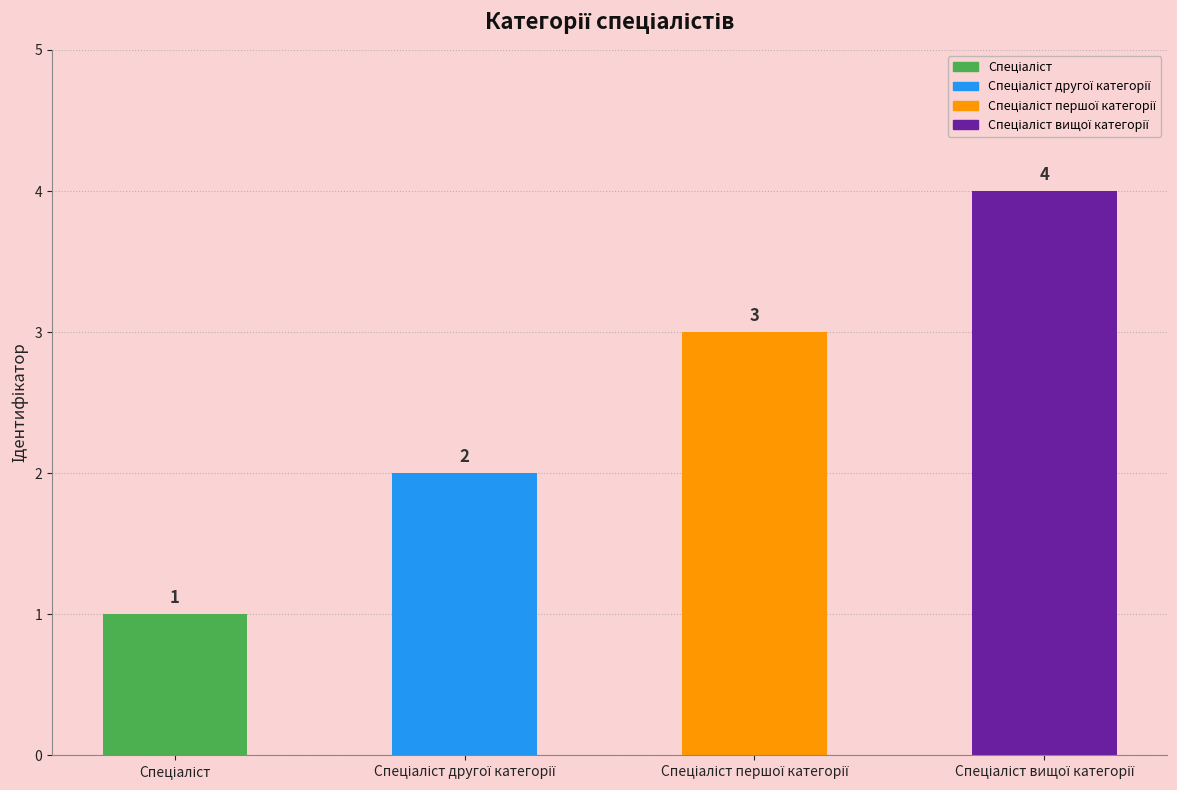

Reading left to right, transcribe all the data shown in this chart.

1	2	3	4